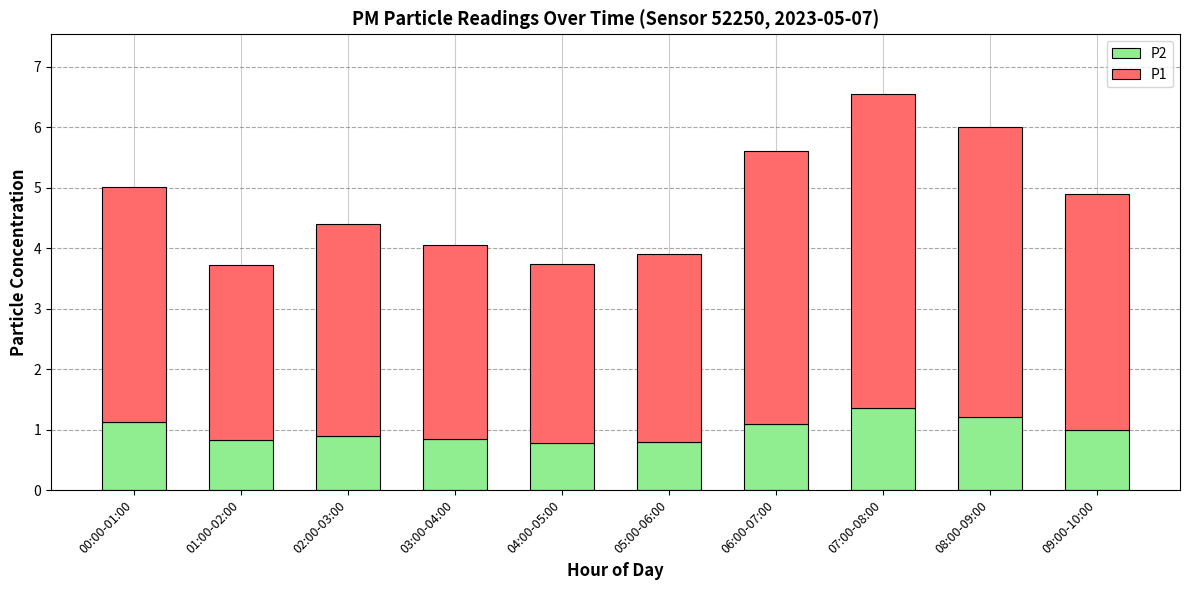

True or false: P2 has a value of 0.8 at 03:00-04:00.

True